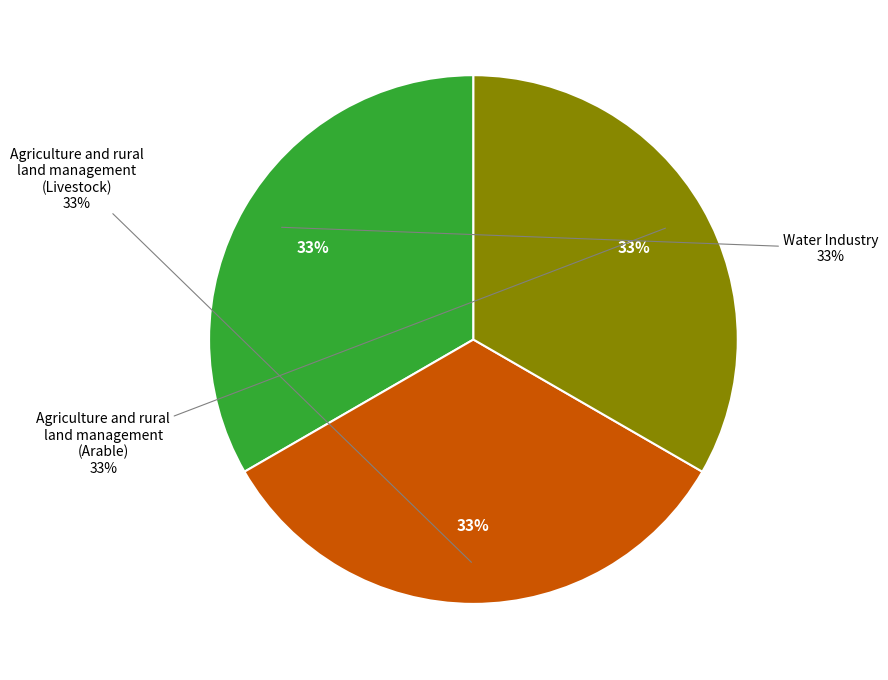

What is the smallest slice in the pie chart?

Agriculture and rural land management (Arable)